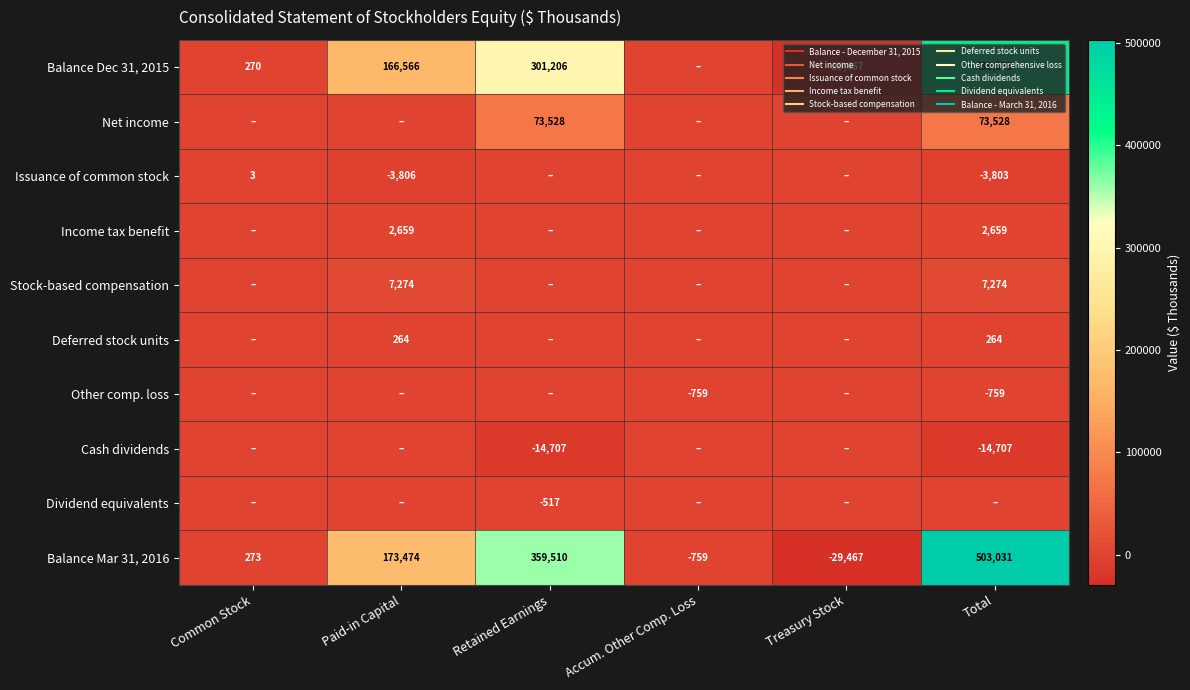

Is the value of Deferred stock units at Retained Earnings greater than the value of Other comp. loss at Total?

Yes